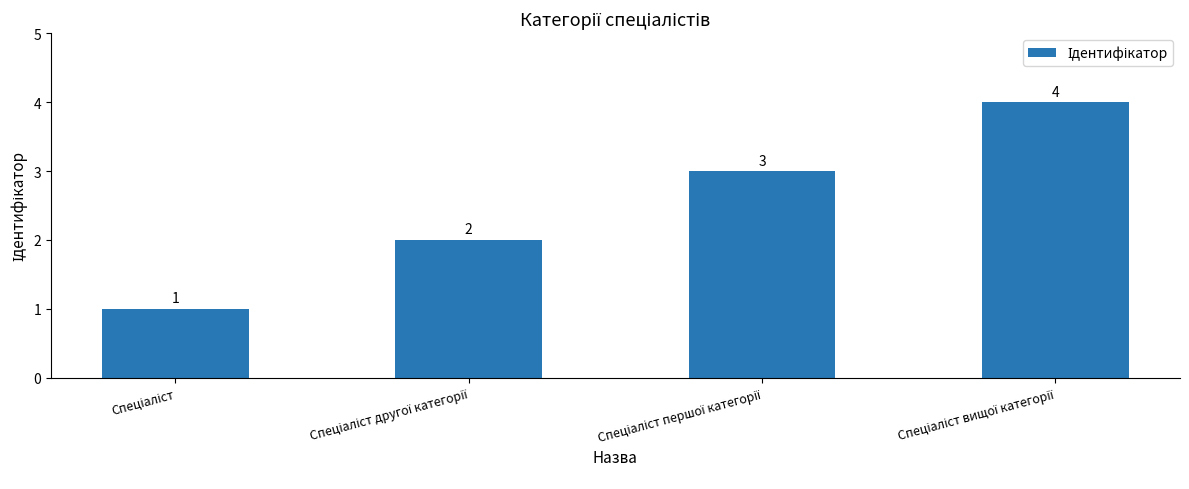

What is the smallest value displayed?

1